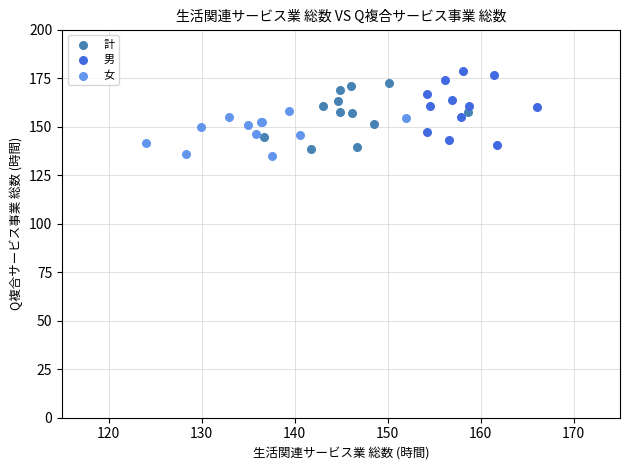

What are all the series names shown in the legend?

計, 男, 女